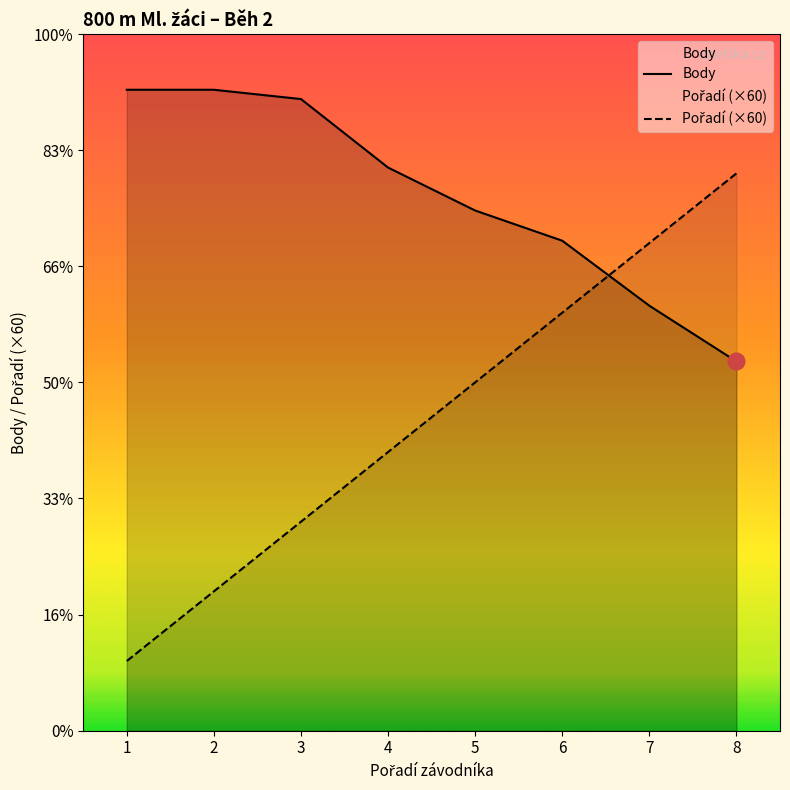

The Body series shows 552 at 1. True or false?

True